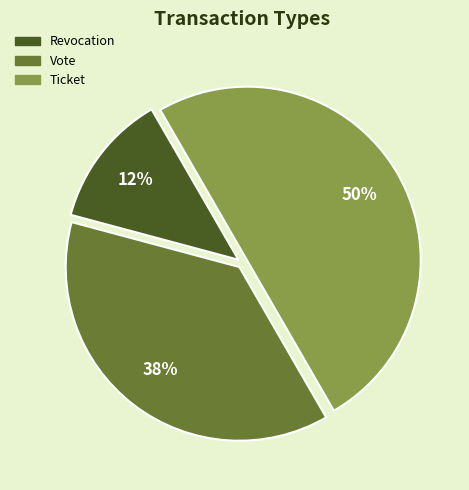

Rank the categories by value from lowest to highest.

Revocation, Vote, Ticket